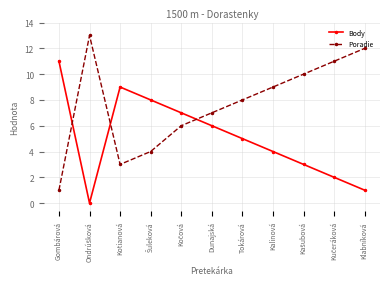

What is the difference between the highest and lowest values at Kotianová?

6